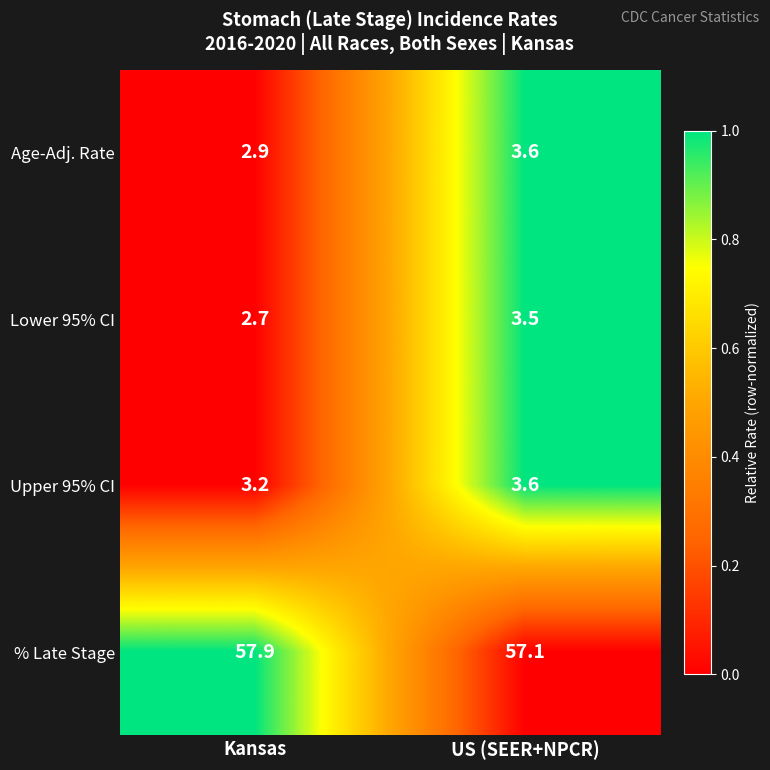

Is the value of % Late Stage at US (SEER+NPCR) greater than the value of Upper 95% CI at US (SEER+NPCR)?

Yes